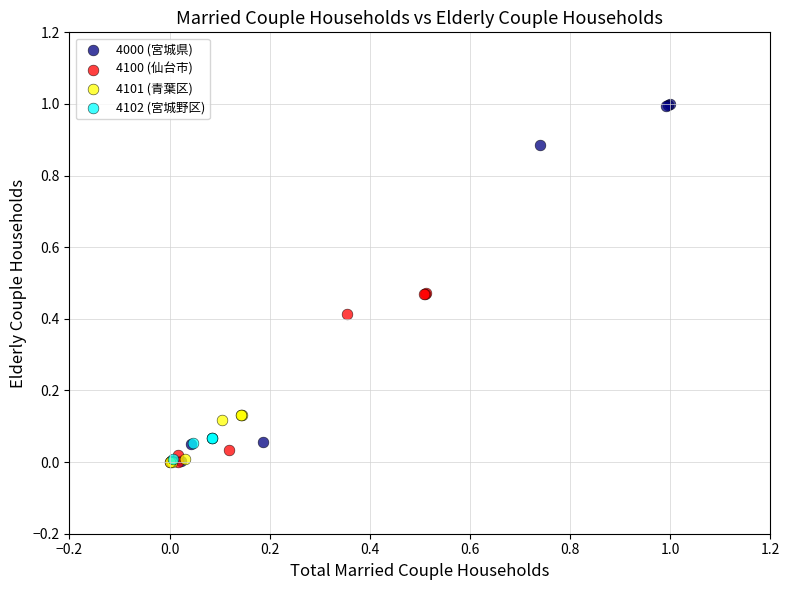

Which series reaches the maximum Y coordinate?

4000 (宮城県)